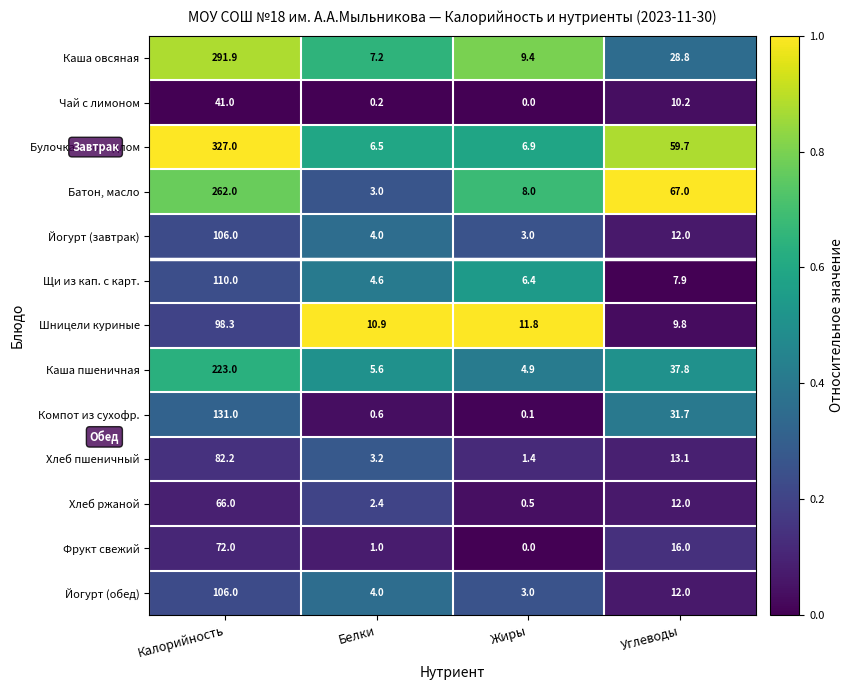

The Булочка с повидлом series shows 327.0 at Калорийность. True or false?

True